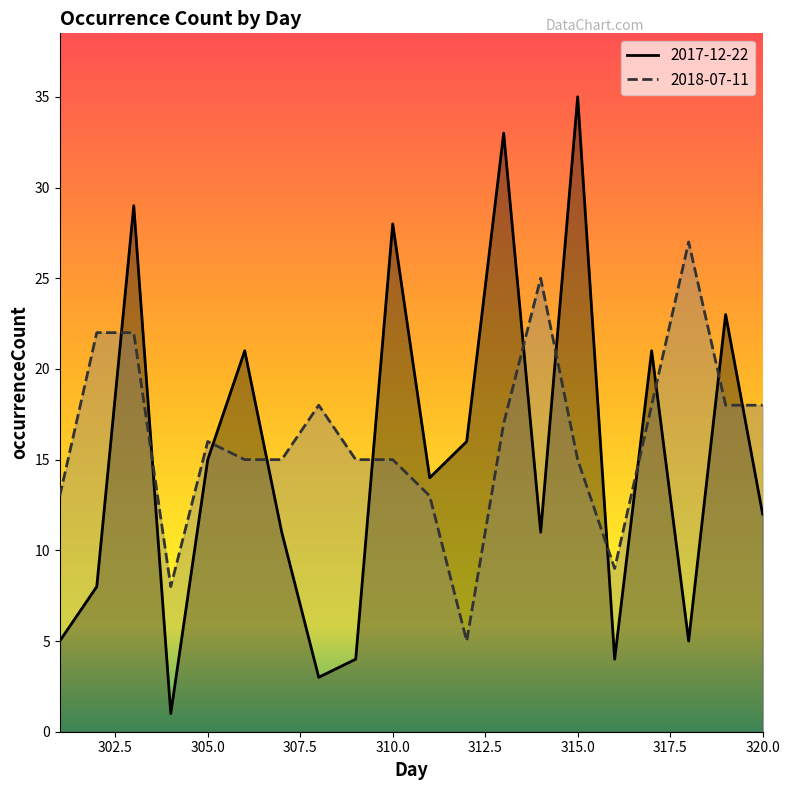

In 2018-07-11, how many points are higher than both neighbors (excluding endpoints)?

4